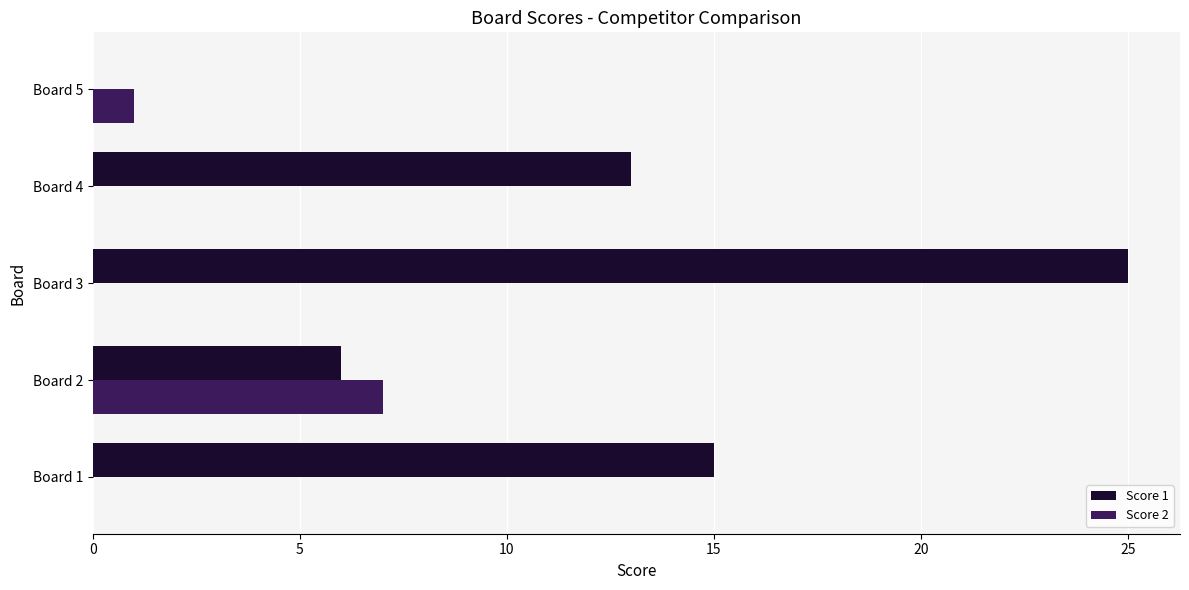

The Score 1 series shows 8 at Board 1. True or false?

False